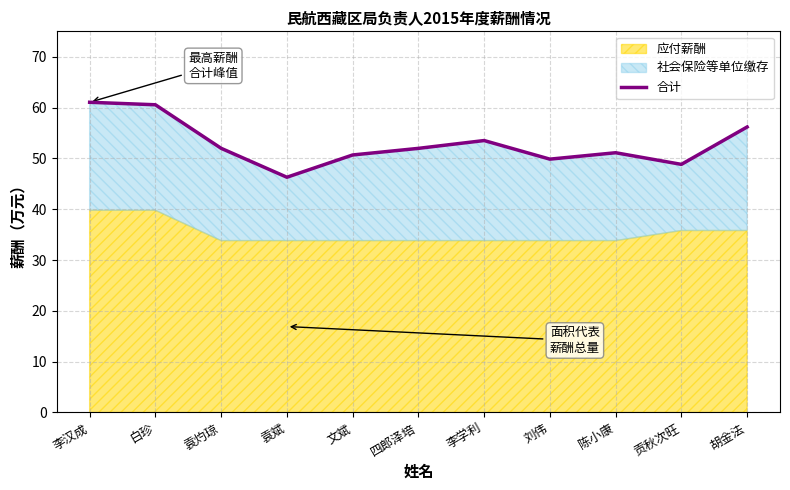

List the labels in order of value, largest first.

李汉成, 白珍, 胡金法, 李学利, 袁灼琼, 四郎泽培, 陈小康, 文斌, 刘伟, 贡秋次旺, 袁斌